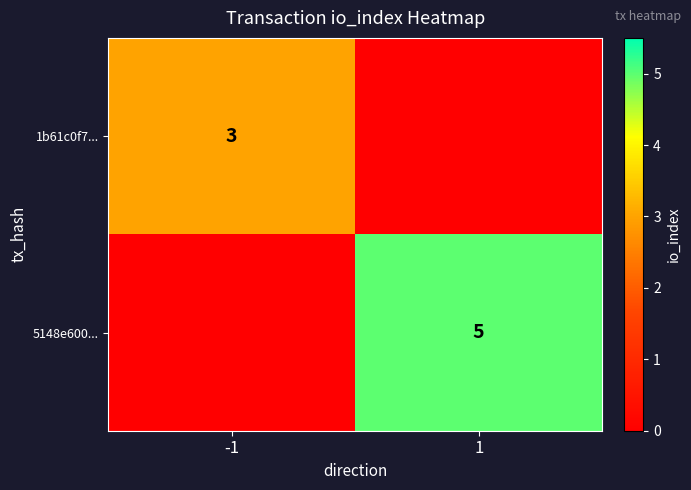

Is it true that 1b61c0f7... equals 1 at -1?

False